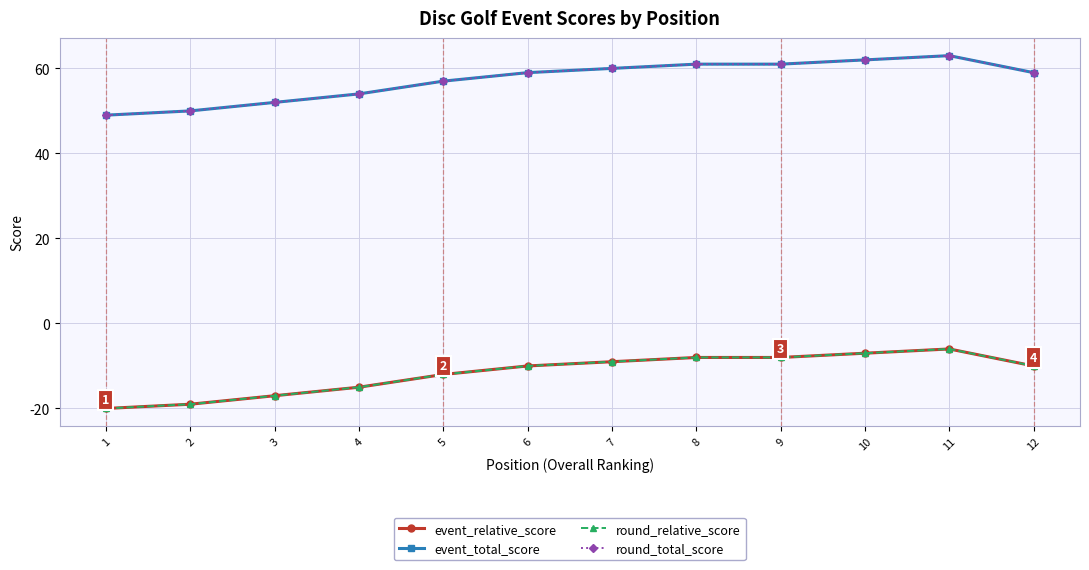

Does the chart have visible grid lines?

Yes